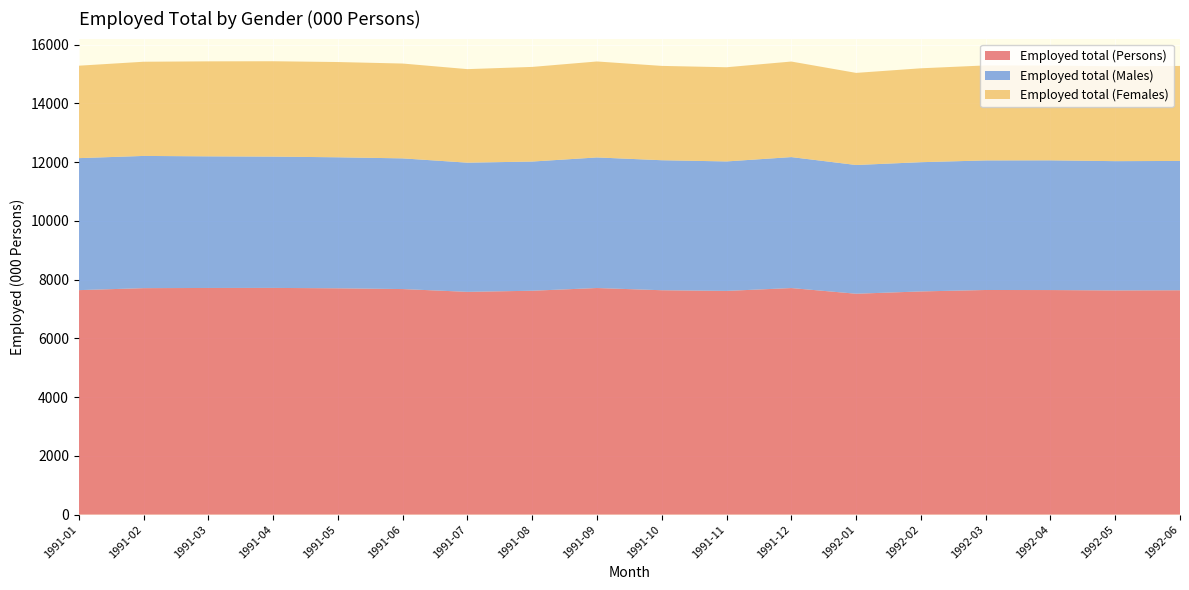

Reading left to right, list all the values displayed in this chart.

Employed total (Persons): 1991-01=7641.3	1991-02=7708.8	1991-03=7715.4	1991-04=7717.2	1991-05=7703.7	1991-06=7678.1	1991-07=7583.0	1991-08=7620.7	1991-09=7713.2	1991-10=7638.0	1991-11=7614.9	1991-12=7712.2	1992-01=7518.9	1992-02=7597.2	1992-03=7646.2	1992-04=7644.1	1992-05=7631.4	1992-06=7637.3
Employed total (Males): 1991-01=4494.4	1991-02=4501.8	1991-03=4481.0	1991-04=4470.6	1991-05=4460.4	1991-06=4449.4	1991-07=4398.2	1991-08=4398.6	1991-09=4446.1	1991-10=4426.2	1991-11=4408.3	1991-12=4459.1	1992-01=4382.9	1992-02=4400.4	1992-03=4411.5	1992-04=4416.4	1992-05=4401.4	1992-06=4402.9
Employed total (Females): 1991-01=3146.9	1991-02=3206.9	1991-03=3234.4	1991-04=3246.6	1991-05=3243.3	1991-06=3228.6	1991-07=3184.8	1991-08=3222.1	1991-09=3267.1	1991-10=3211.7	1991-11=3206.7	1991-12=3253.0	1992-01=3136.1	1992-02=3196.8	1992-03=3234.7	1992-04=3227.7	1992-05=3230.0	1992-06=3234.4